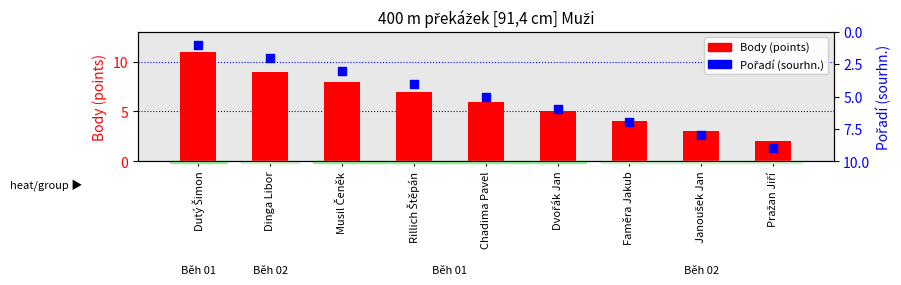

At which category is the sum across all series the highest?

Dutý Šimon